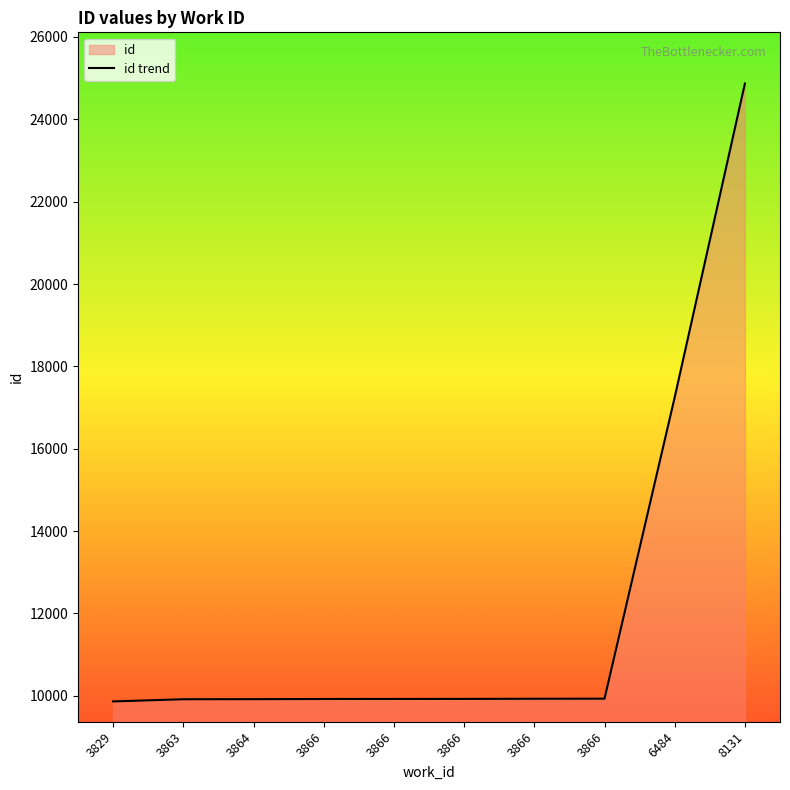

List the labels in order of value, smallest first.

3829, 3863, 3864, 3866, 3866, 3866, 3866, 3866, 6484, 8131